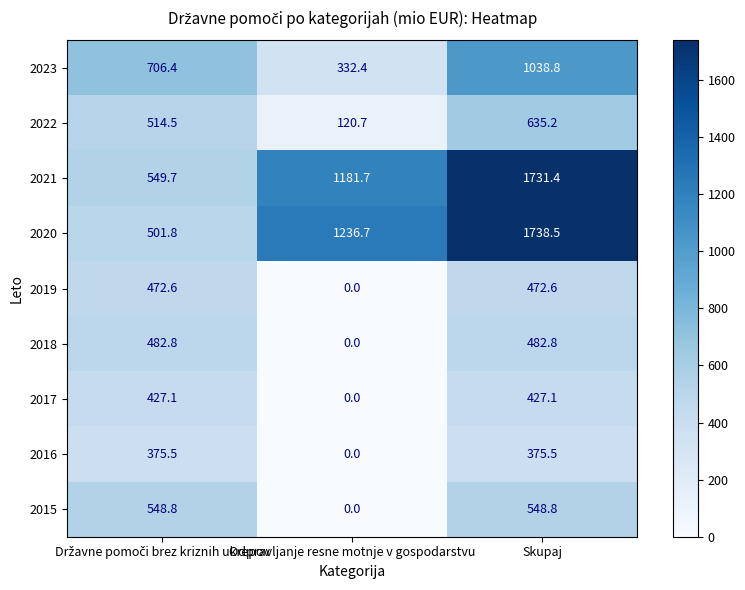

What is the sum of all 2018 values?

965.6